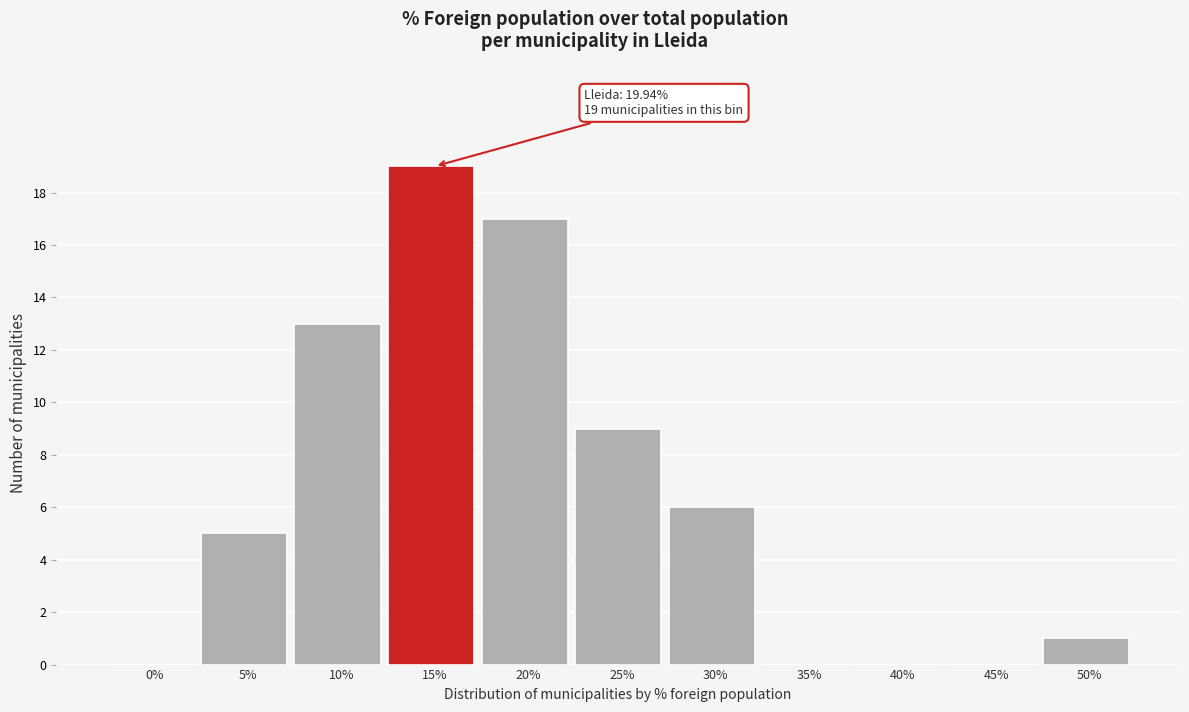

Reading left to right, transcribe all the data shown in this chart.

0%=0	5%=5	10%=13	15%=19	20%=17	25%=9	30%=6	35%=0	40%=0	45%=0	50%=1